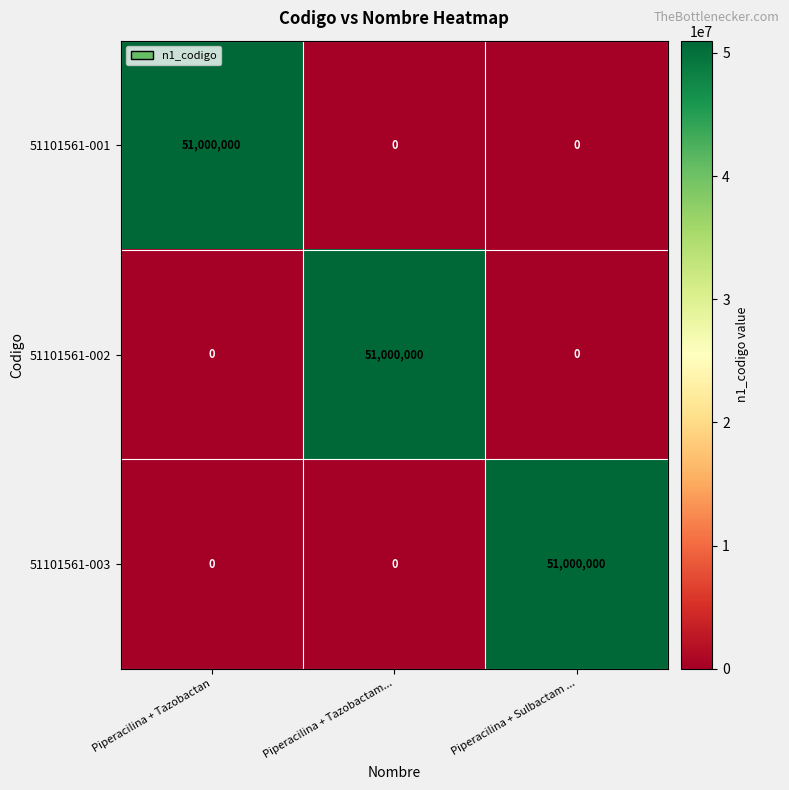

What is the difference between the maximum and minimum values in the 51101561-001 series?

51000000